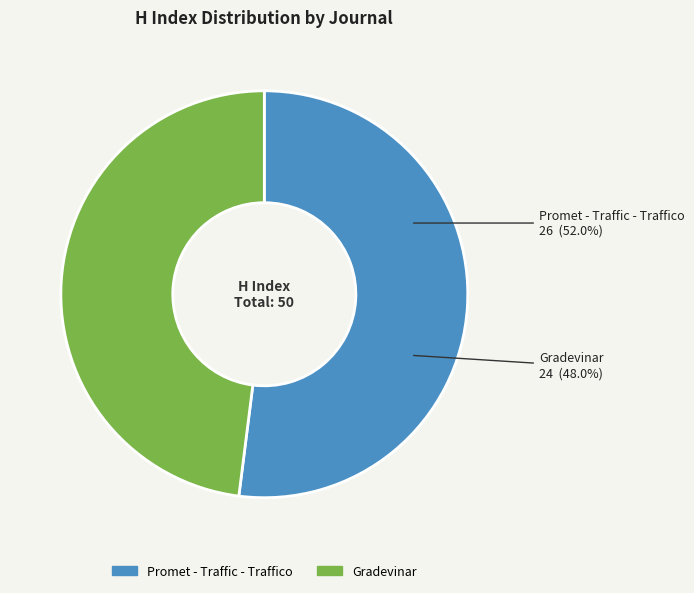

True or false: Promet - Traffic - Traffico accounts for 43% of the total.

False